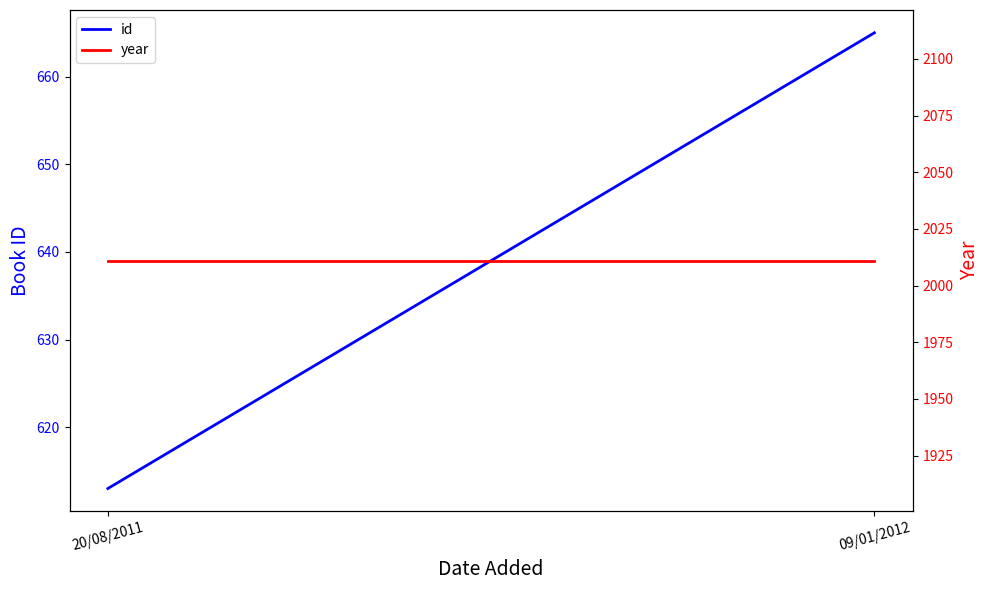

What is the average value of the year series?

2011